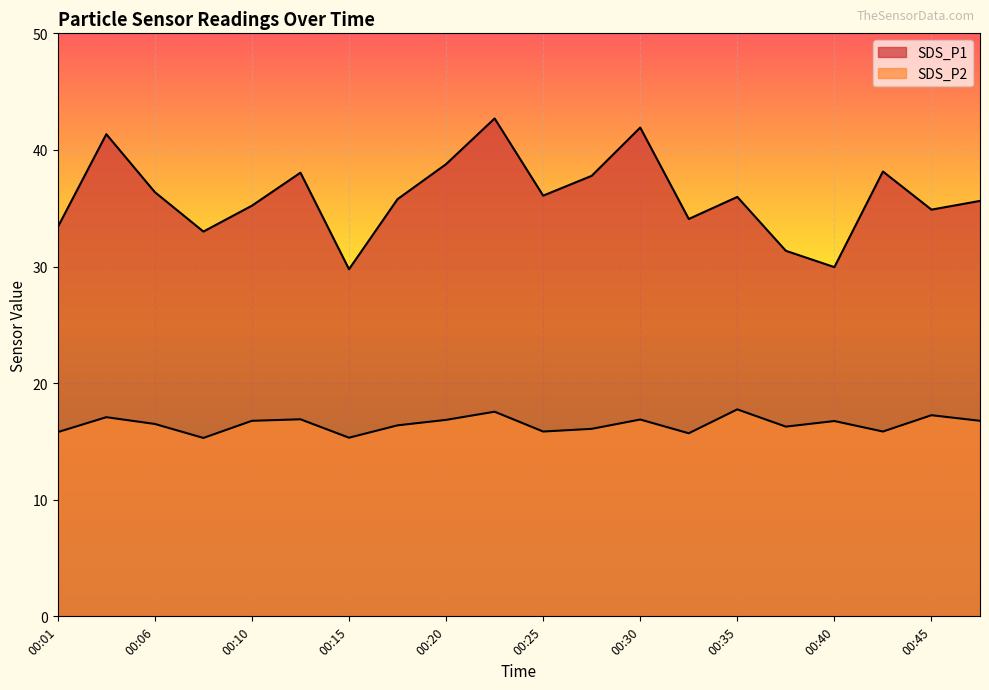

List the labels in order of SDS_P2 value, largest first.

00:35, 00:23, 00:45, 00:03, 00:13, 00:30, 00:20, 00:10, 00:47, 00:40, 00:06, 00:18, 00:37, 00:27, 00:25, 00:42, 00:01, 00:32, 00:15, 00:08